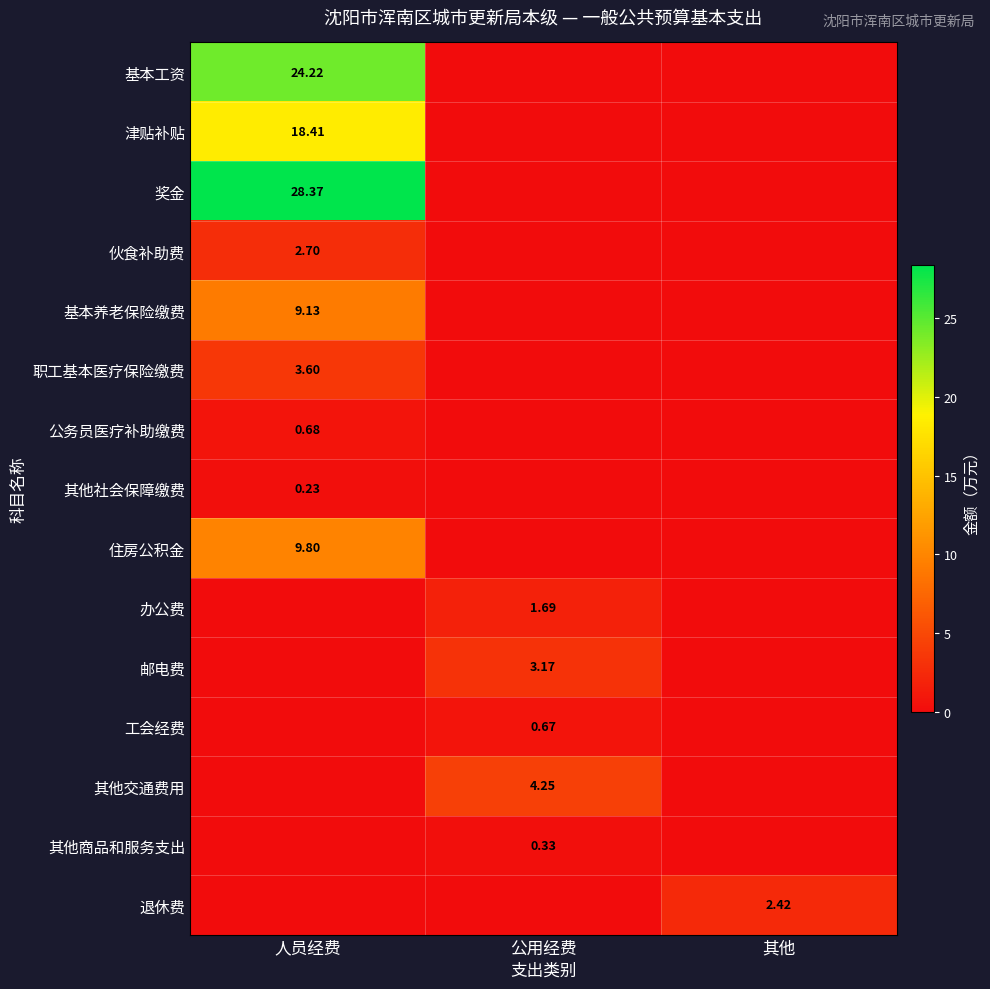

True or false: 其他交通费用 has a value of 1.3 at 其他.

False